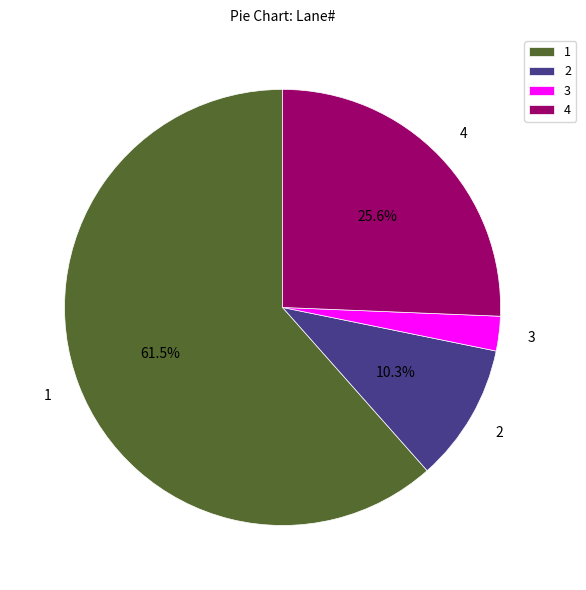

What is the majority slice?

1